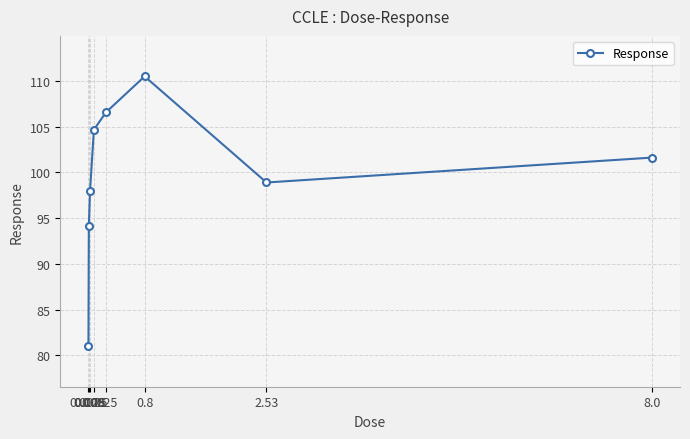

What is the difference between the maximum and minimum values?

29.5